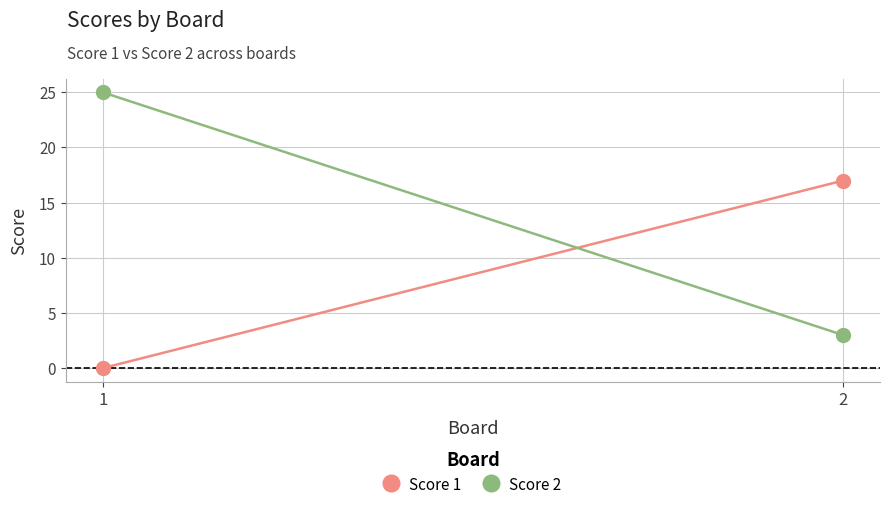

What is the average value of the Score 1 series?

8